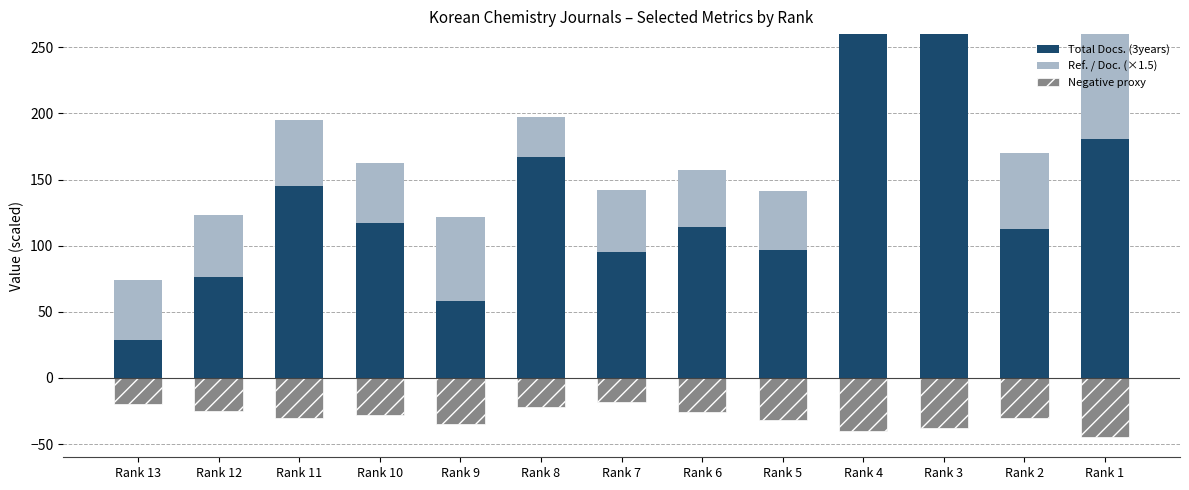

What is the sum of the Total Docs. (3years) values at Rank 7 and Rank 11?

240.0